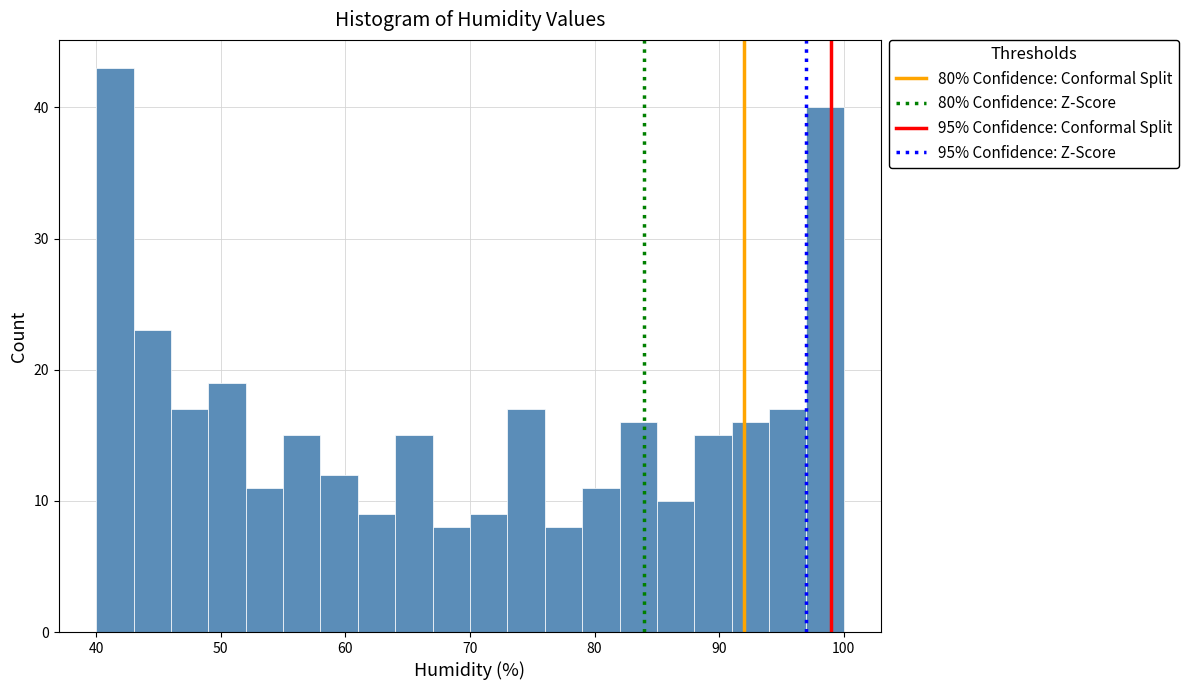

Read against the x-axis, roughly where is the centre of the tallest bar?

42